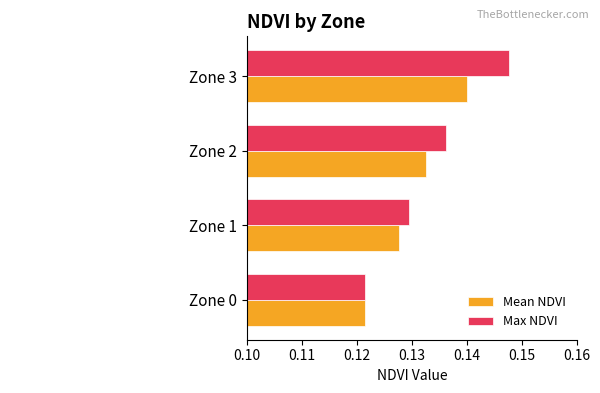

At which category is the sum across all series the highest?

Zone 3